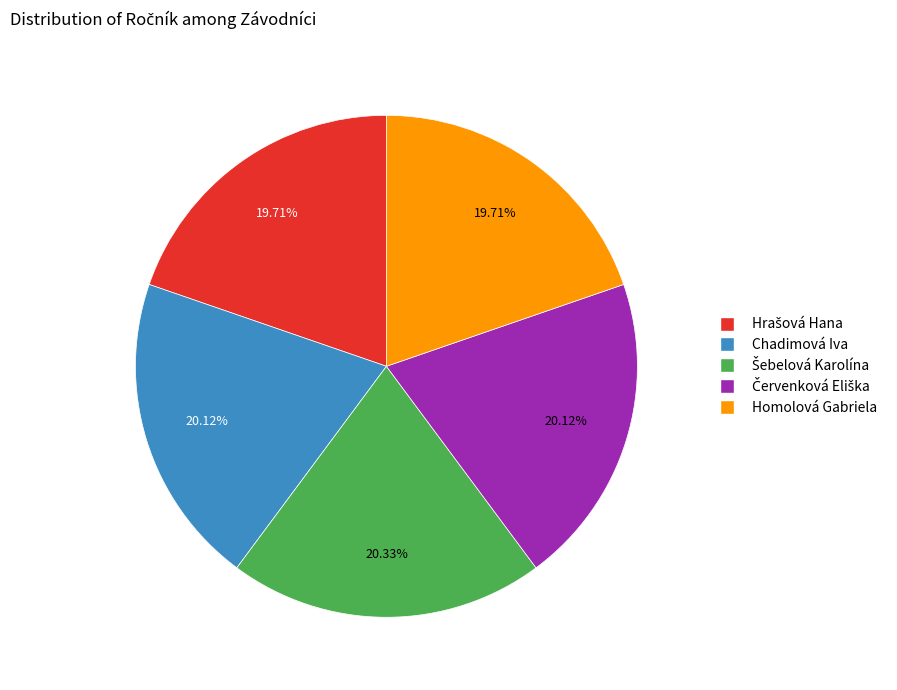

Is there a majority slice in this chart?

No